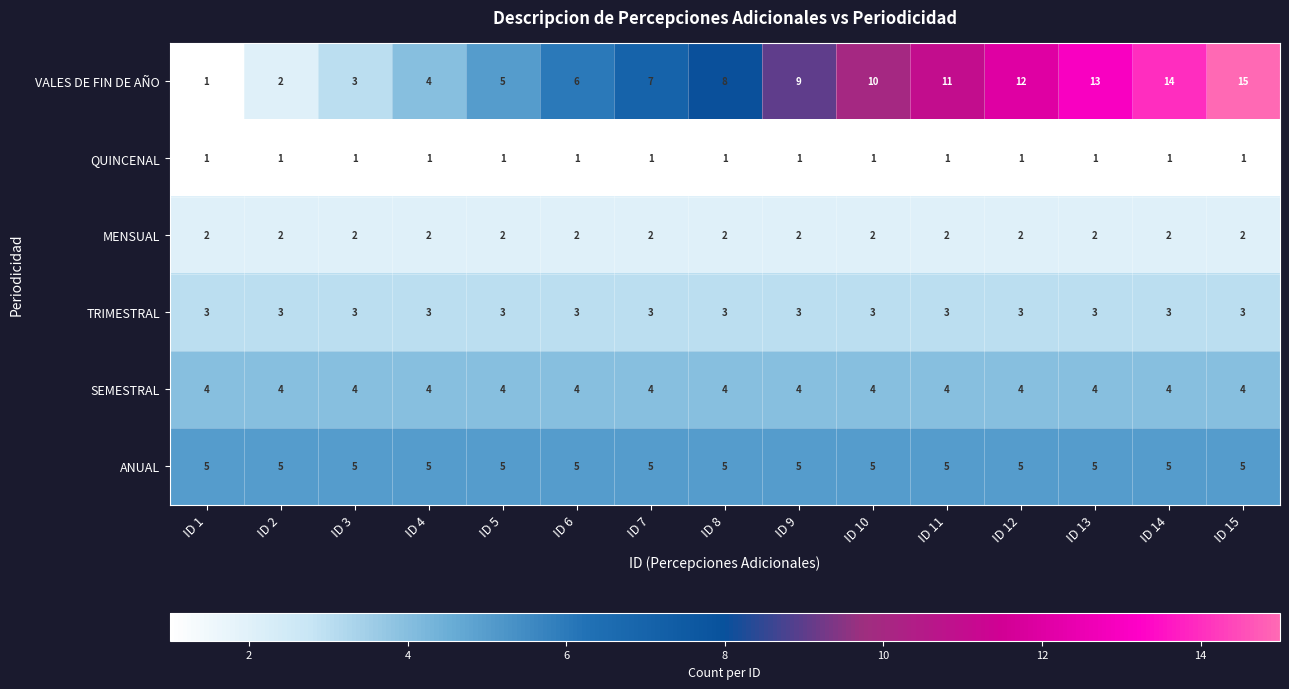

What is the average value of the SEMESTRAL series?

4